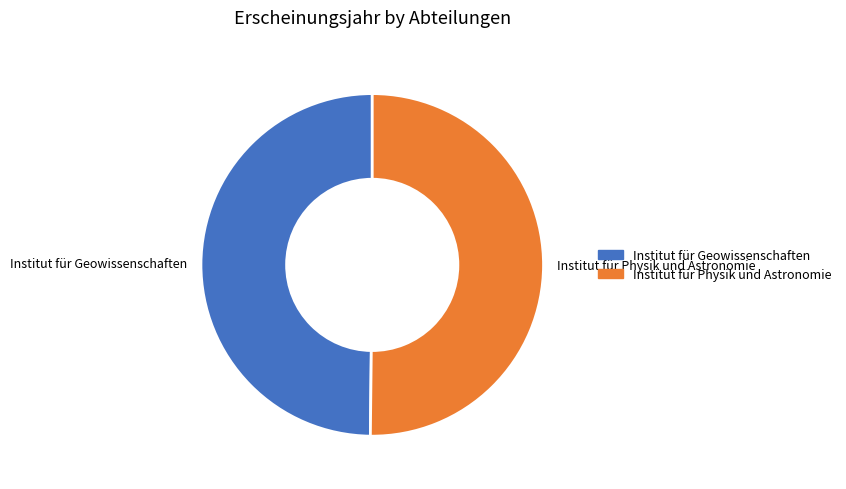

Is it true that Institut für Geowissenschaften is 50% of the pie?

True